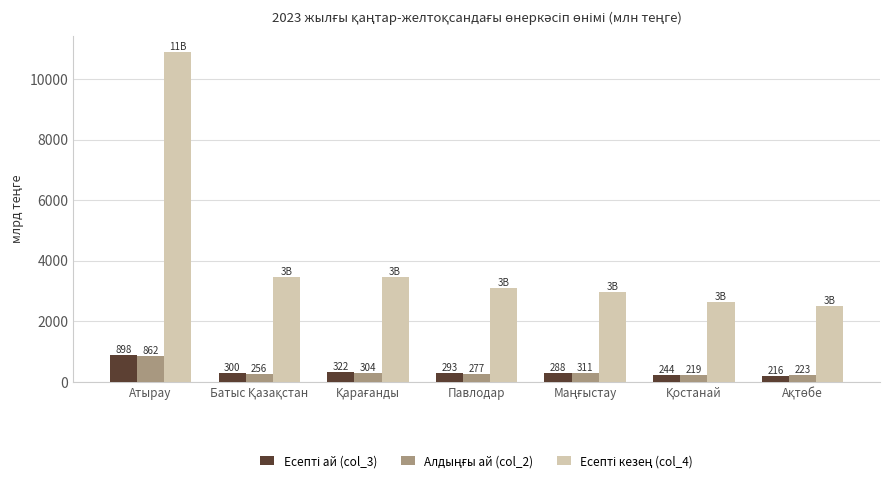

What is the difference between the highest and lowest values at Павлодар?

2818.5